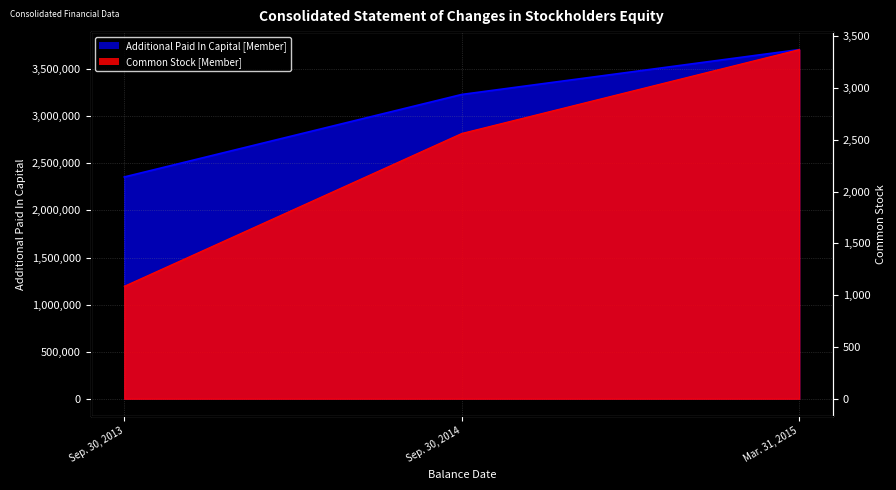

What are all the series names shown in the legend?

Common Stock [Member], Additional Paid In Capital [Member]